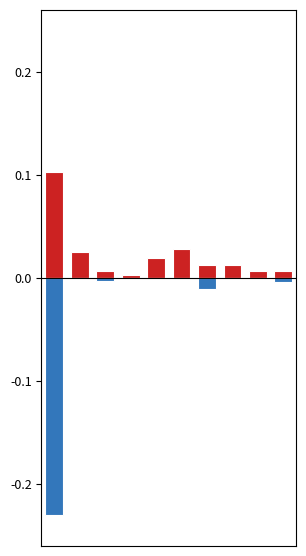

What are all the series names shown in the legend?

INVERSION_INICIAL_PROGRAMADA, PAGADO